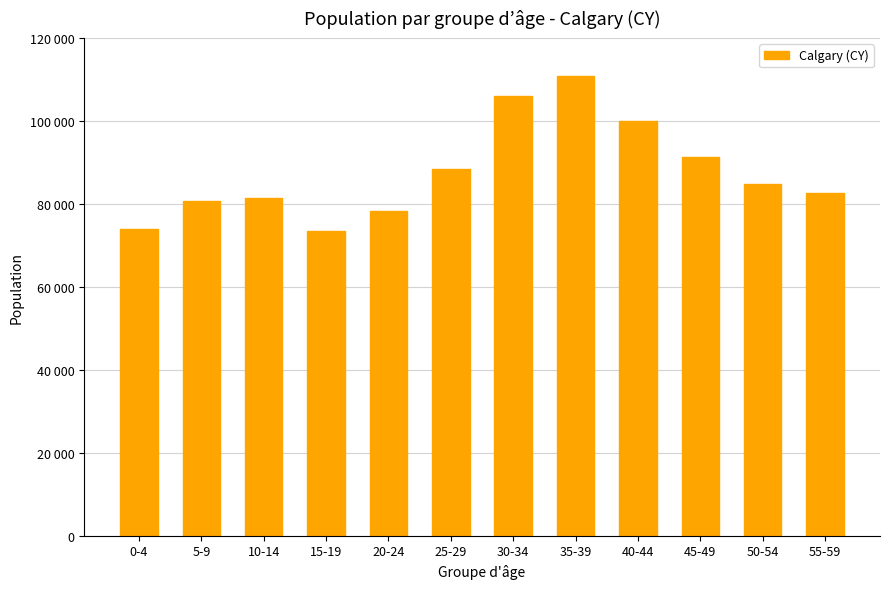

What is the average value?

87631